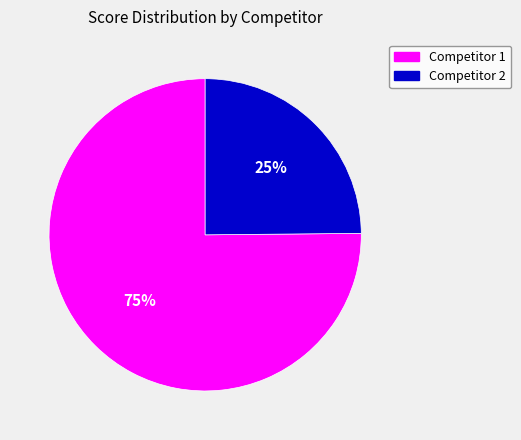

Is there a majority slice in this chart?

Yes